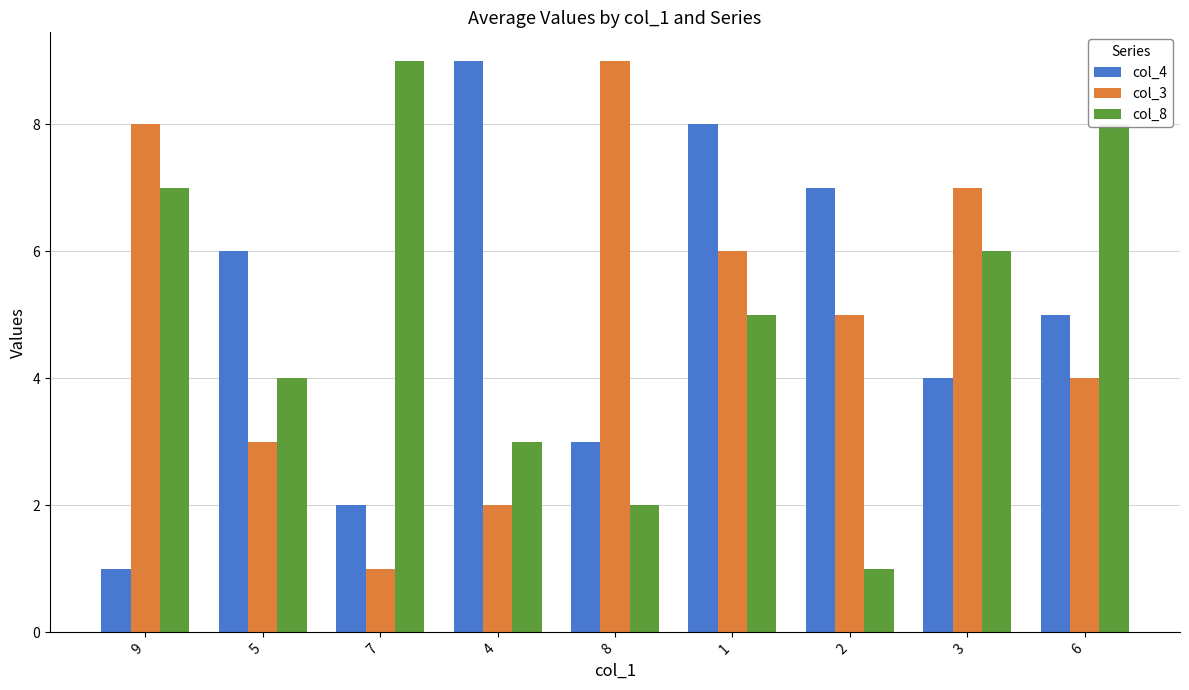

True or false: col_4 has a value of 7 at 2.

True